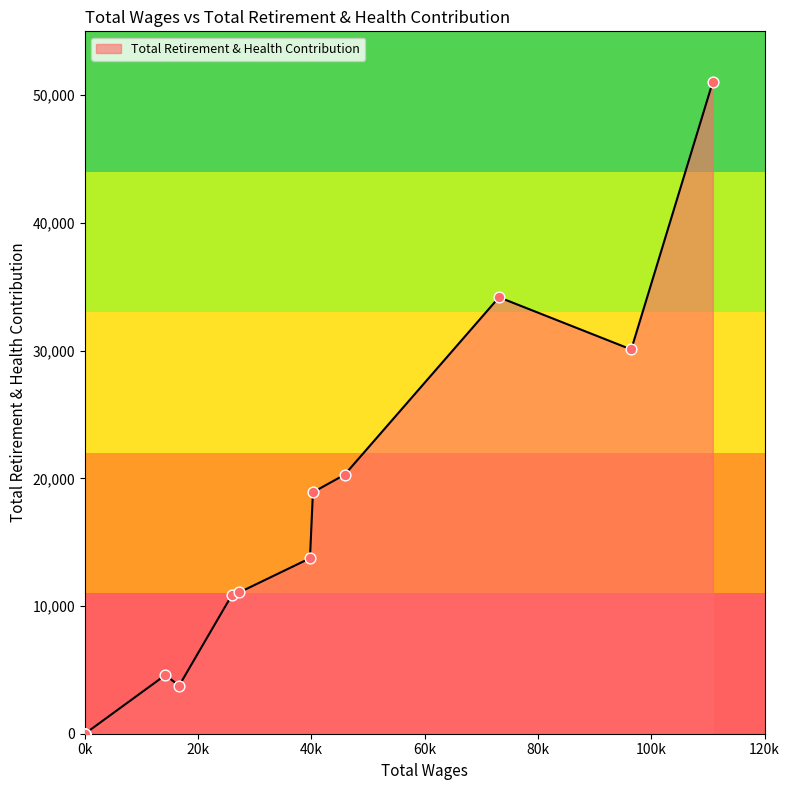

What is the change in value from 96460.0 to 27259.0?

-19019